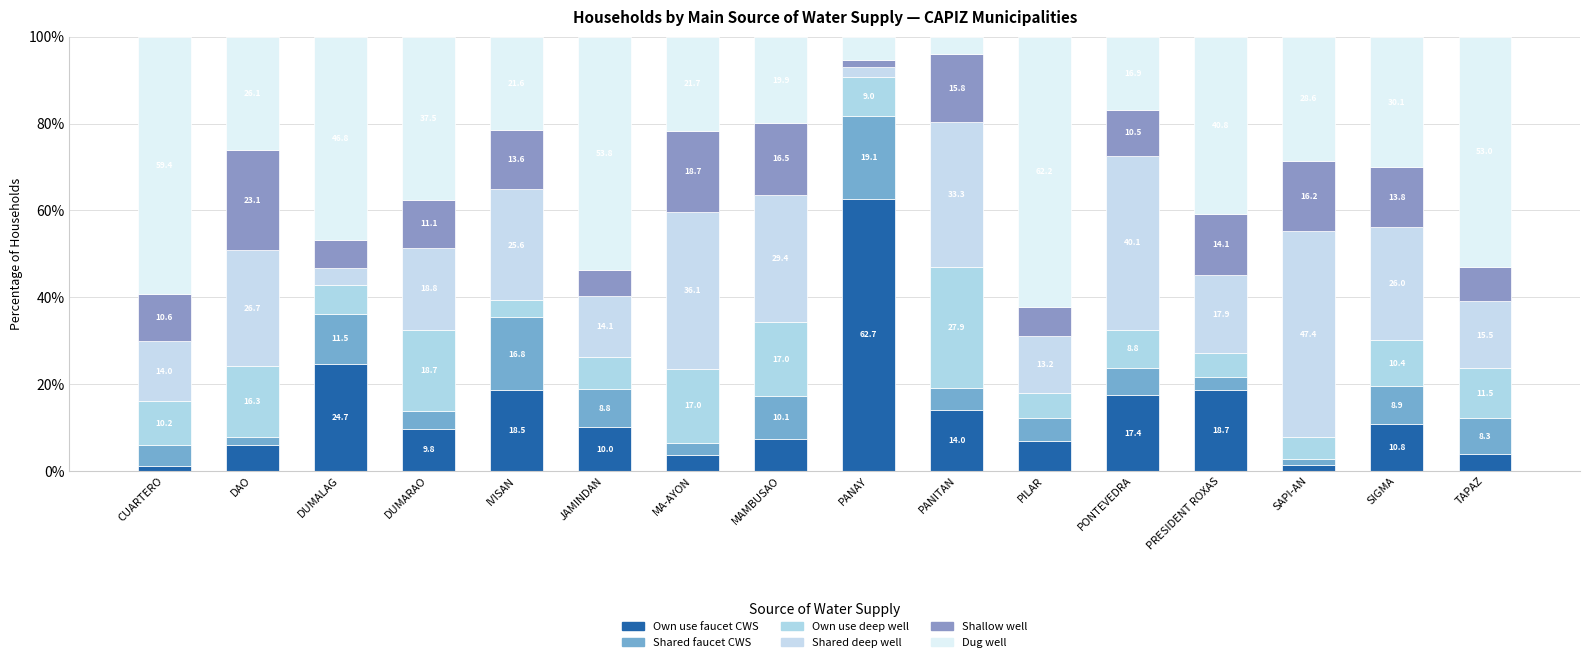

What is the difference between the Dug well values at DAO and PRESIDENT ROXAS?

14.7